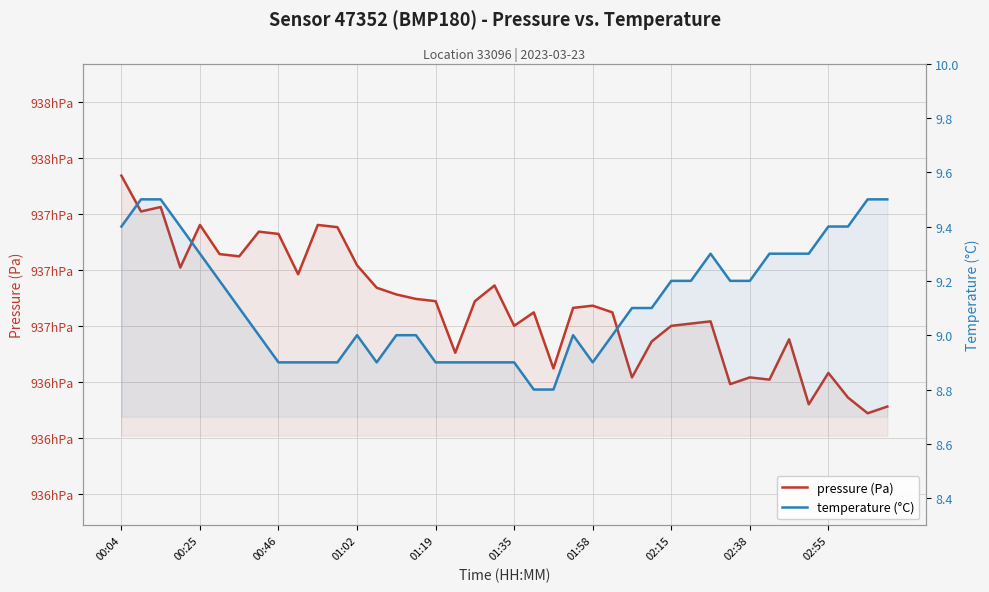

What is the minimum value for pressure (Pa)?

93636.0